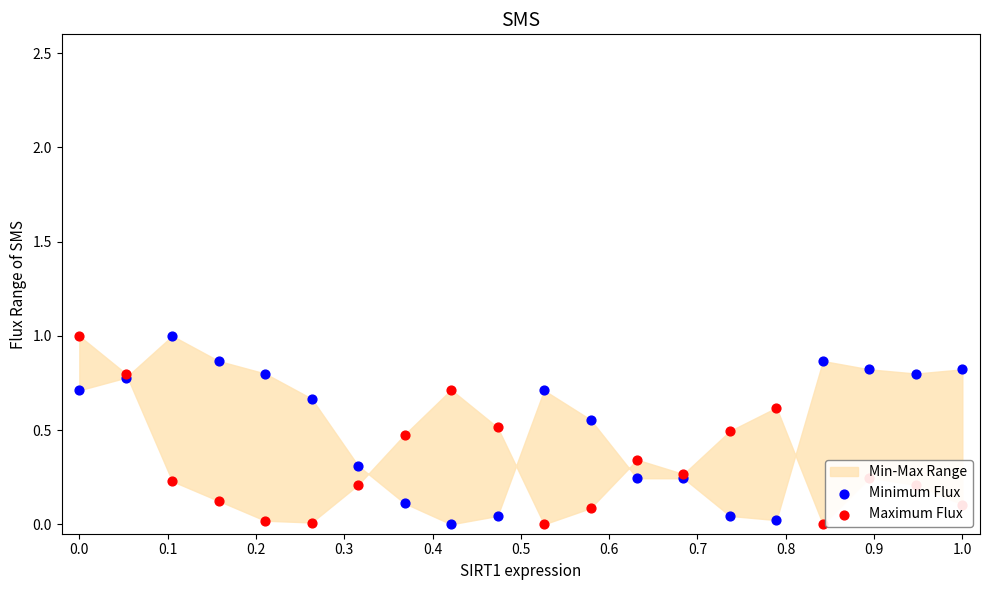

Which series reaches the minimum Y coordinate?

Minimum Flux